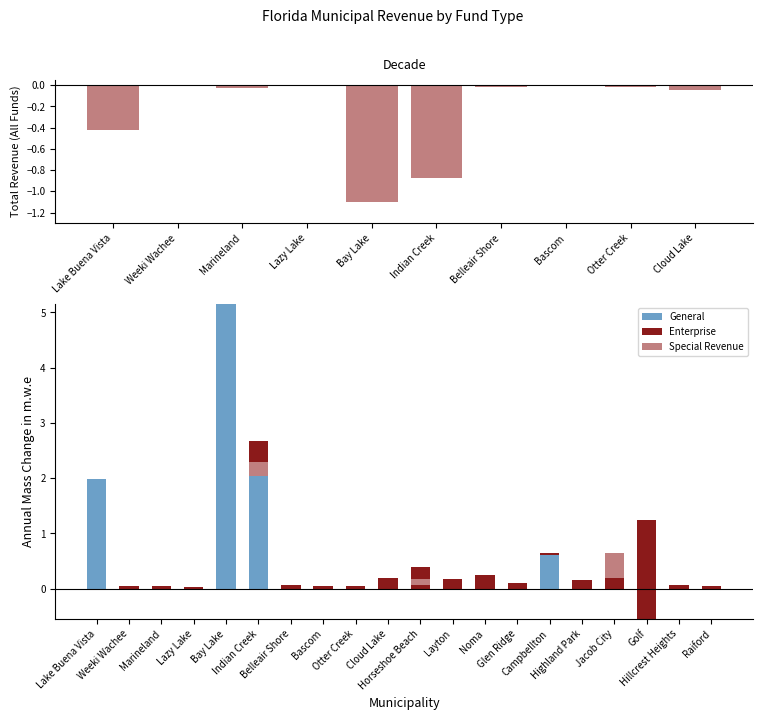

How many groups of bars are there?

20